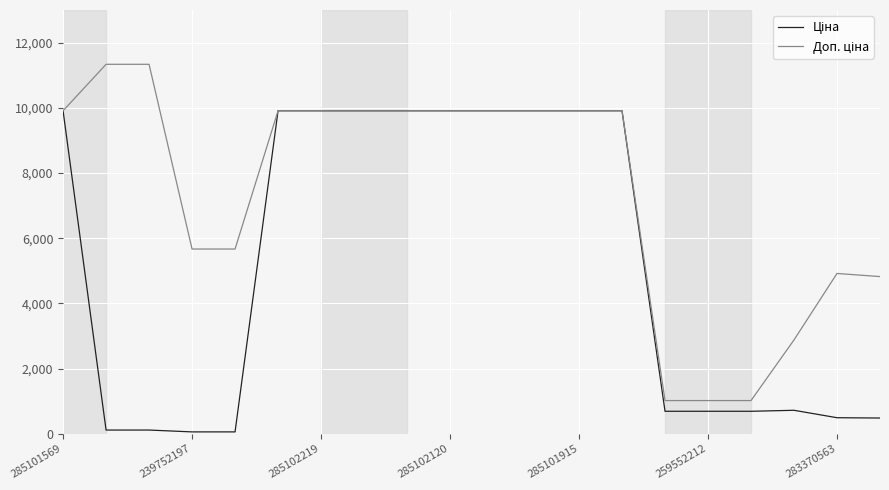

Count the number of data series in this chart.

2